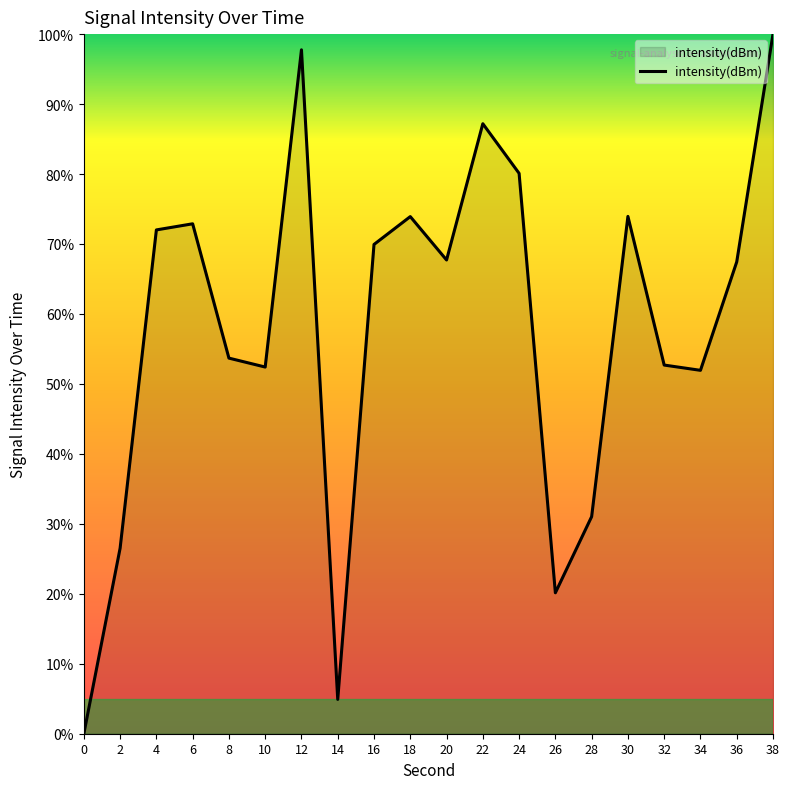

Approximately how many times larger is the value at 18 compared to 20?

1.1